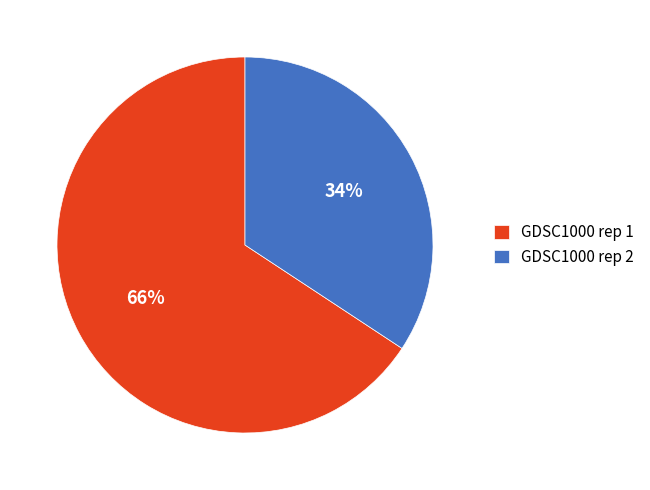

What is the majority slice?

GDSC1000 rep 1